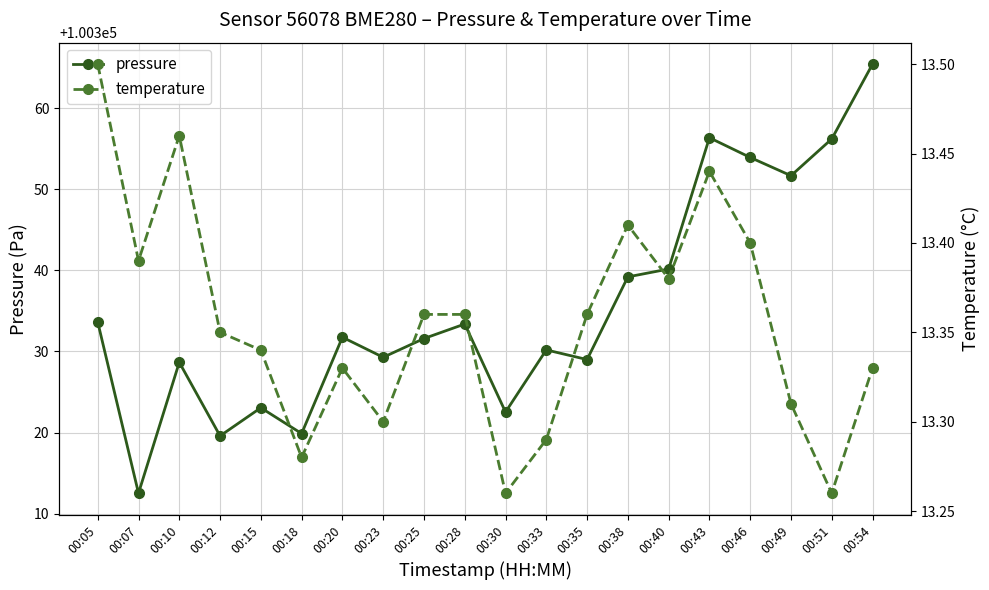

List the series in order of their peak value, highest first.

pressure, temperature